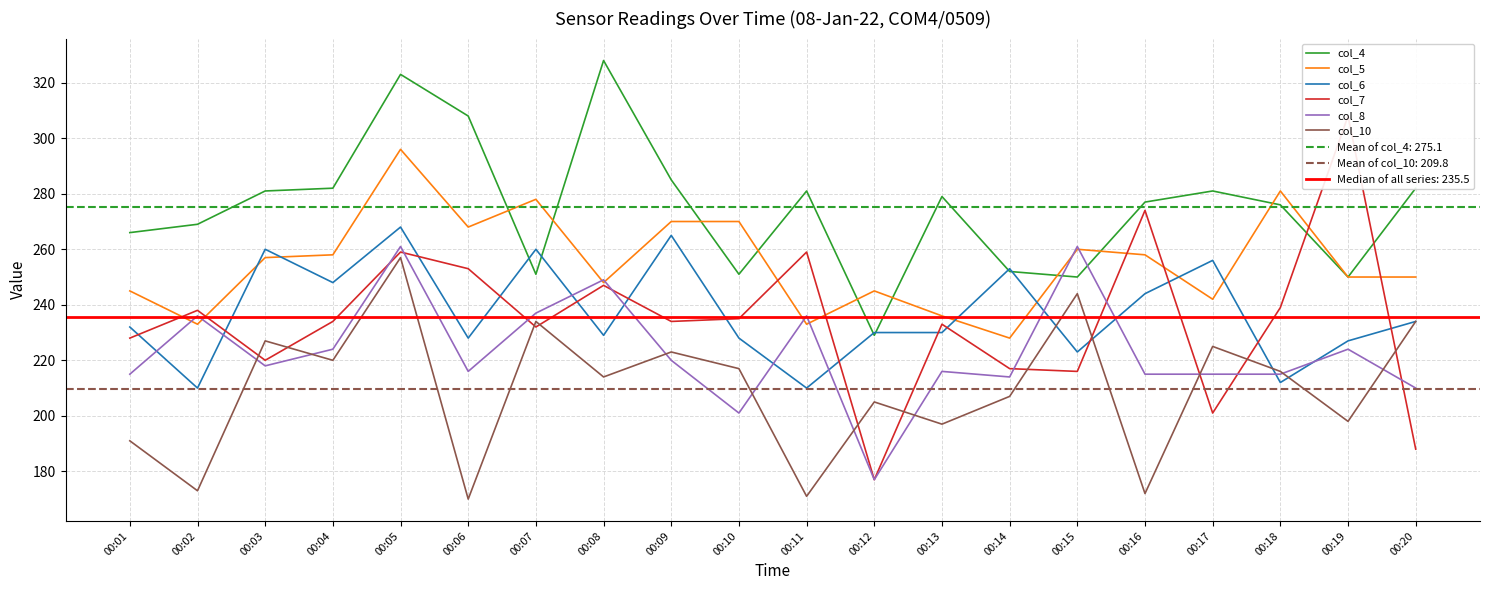

True or false: col_8 has more than 2 interior local peaks.

True